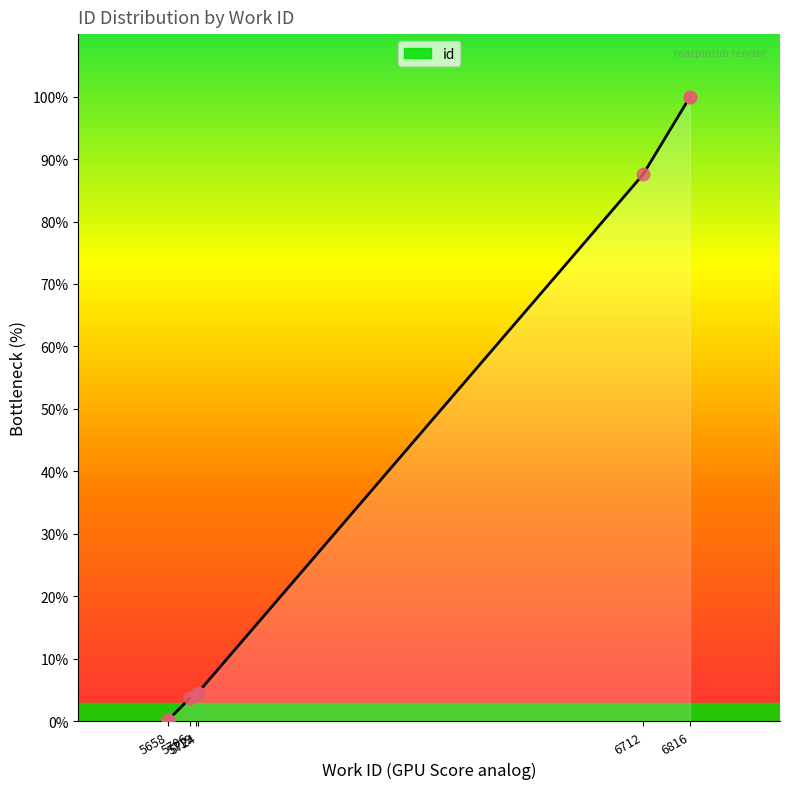

Which has a higher value, 5719 or 6712?

6712